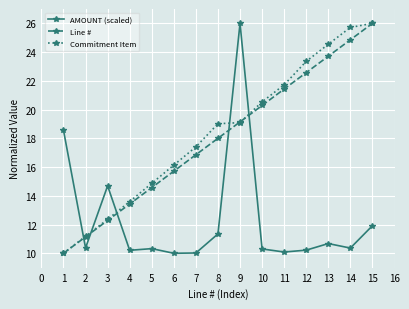

List the labels in order of Line # value, smallest first.

1, 2, 3, 4, 5, 6, 7, 8, 9, 10, 11, 12, 13, 14, 15